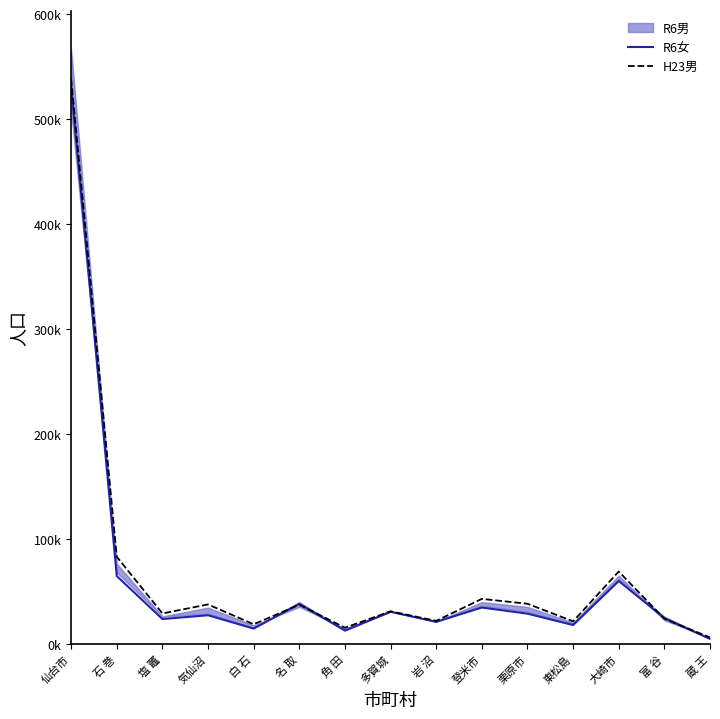

How many times do R6女 and H23男 cross each other?

4